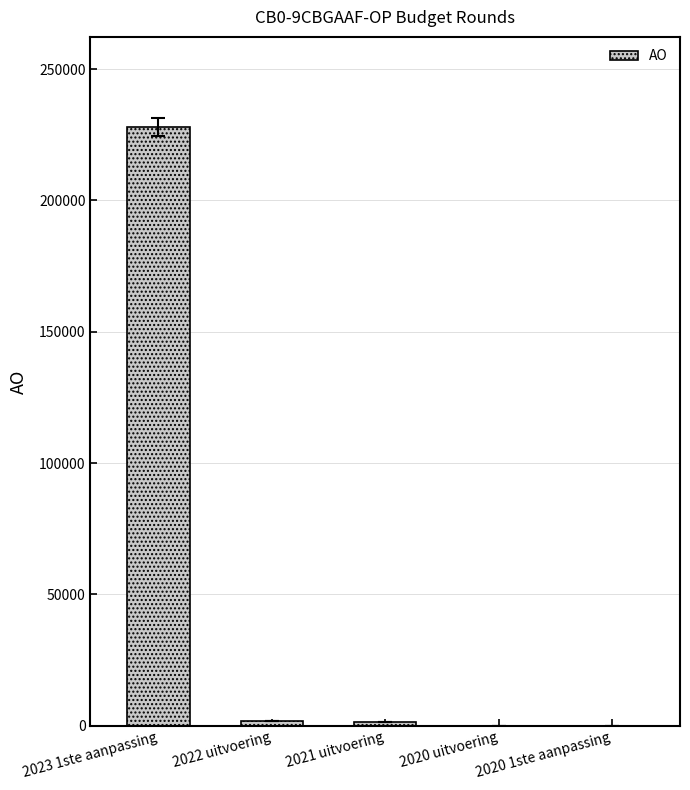

What is the greatest value displayed?

228065